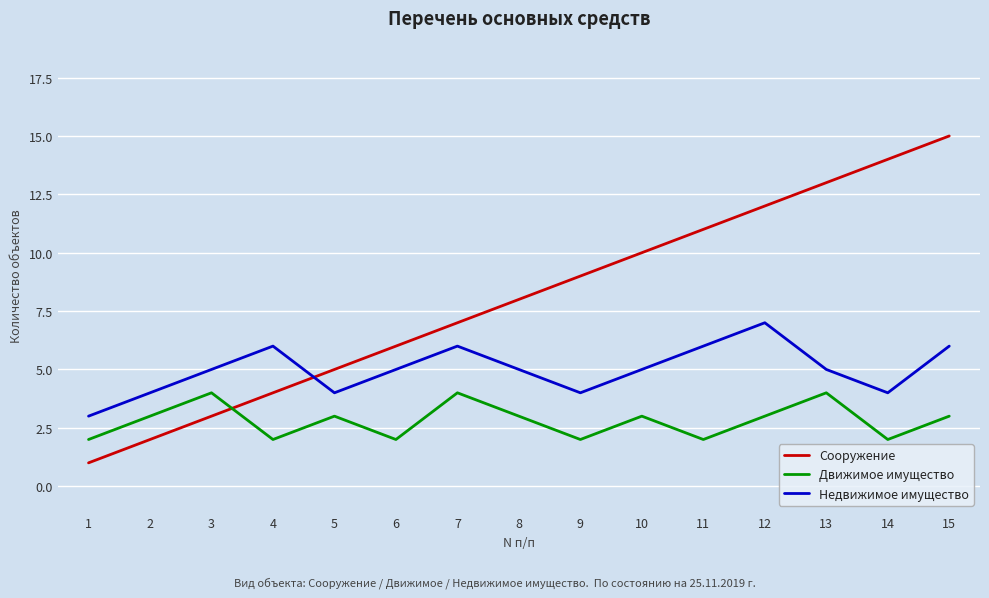

Reading left to right, what are all the values shown in this chart?

Сооружение: 1	2	3	4	5	6	7	8	9	10	11	12	13	14	15
Движимое имущество: 2	3	4	2	3	2	4	3	2	3	2	3	4	2	3
Недвижимое имущество: 3	4	5	6	4	5	6	5	4	5	6	7	5	4	6